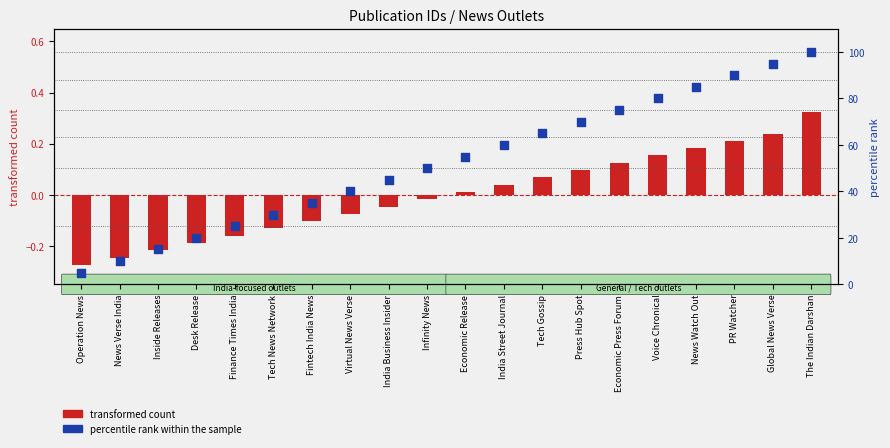

Which series has the largest total across all categories?

percentile rank within the sample